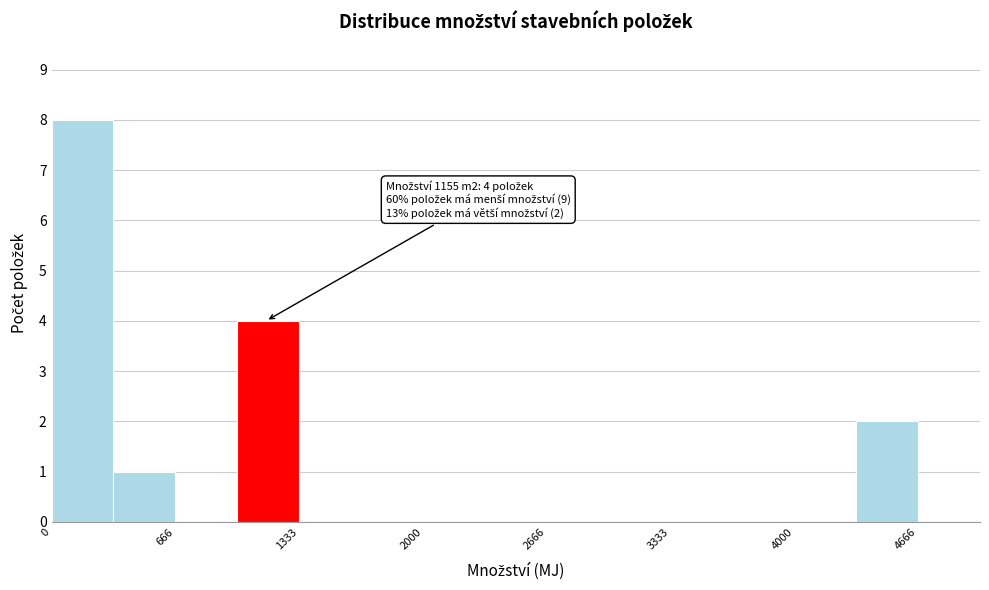

Around what value on the x-axis is the tallest bar? Give the approximate position of its centre, as read against the axis.

200